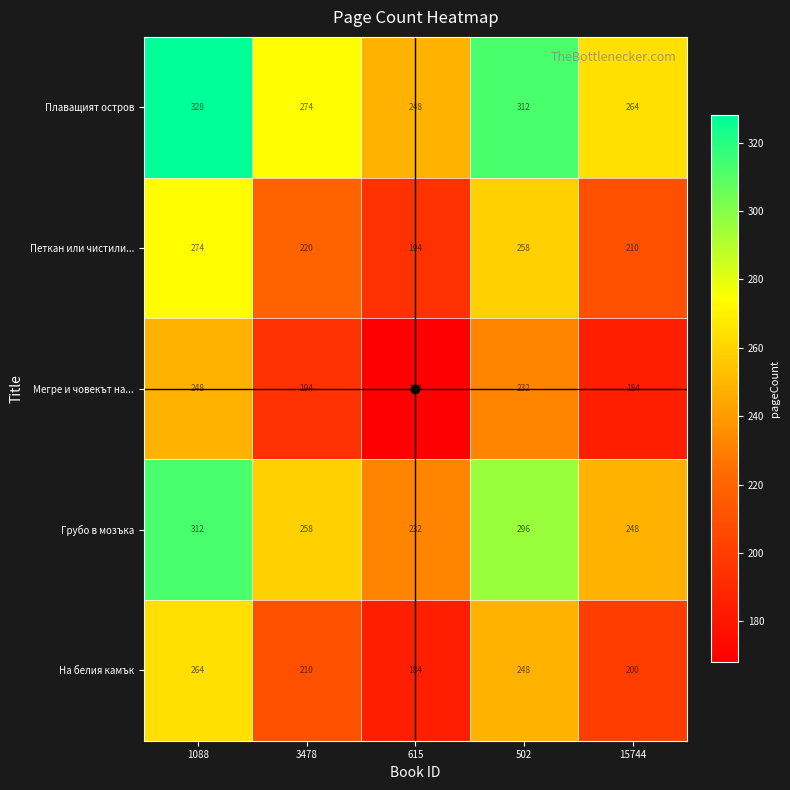

What is the difference between the highest and lowest values at 615?

80